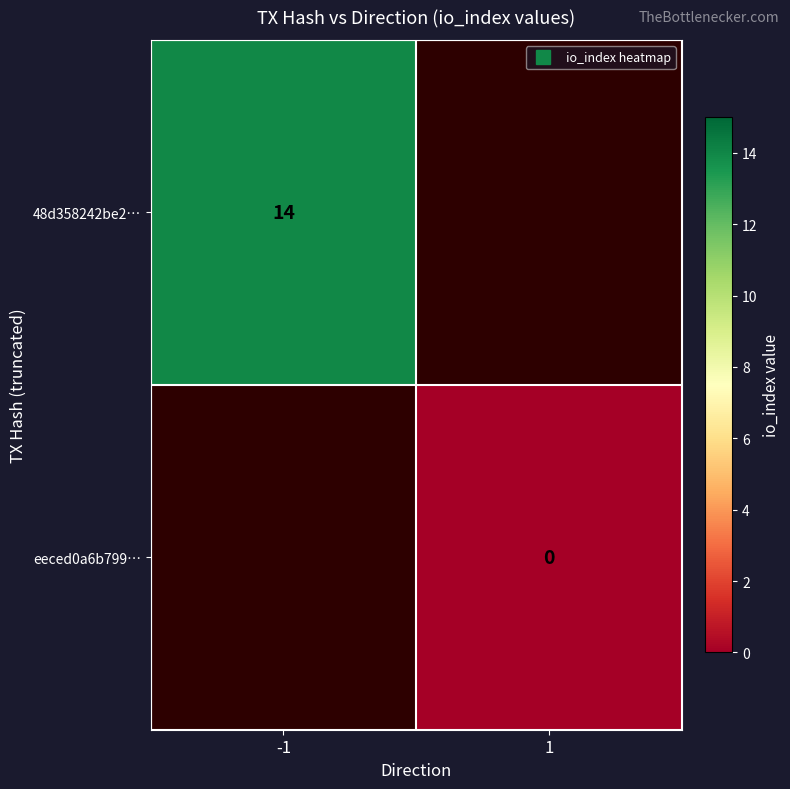

Rank the categories by eeced0a6b799… value from highest to lowest.

-1, 1